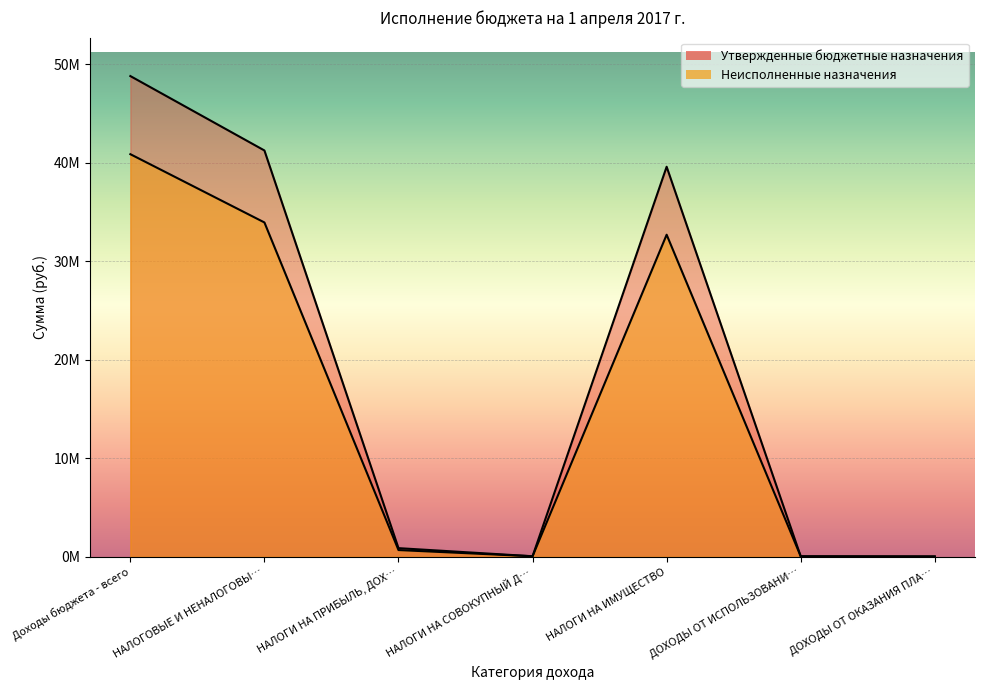

What are all the series names shown in the legend?

Неисполненные назначения, Утвержденные бюджетные назначения